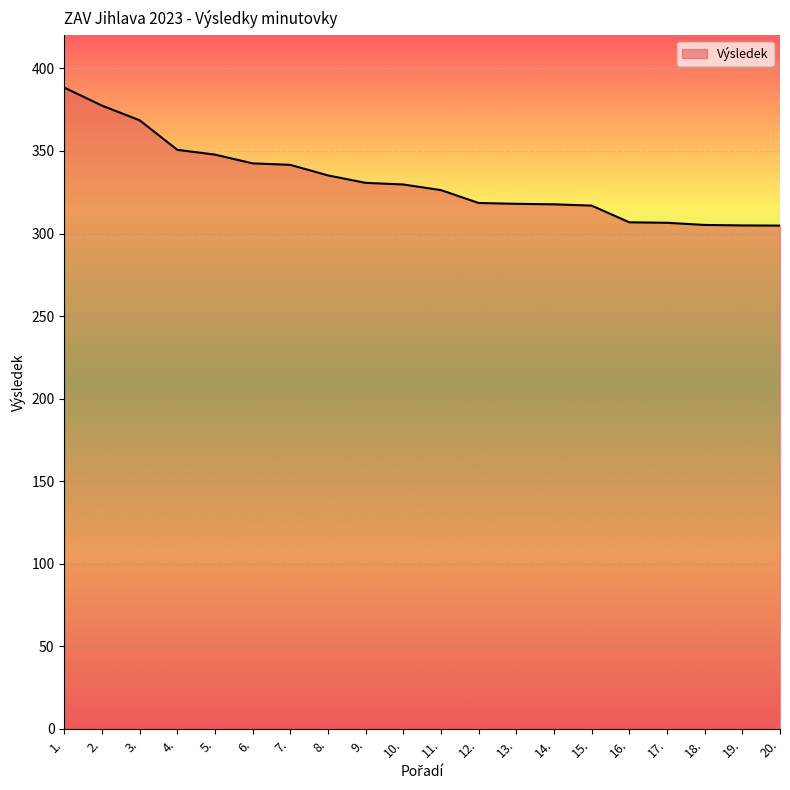

What position from the left is 13.?

13